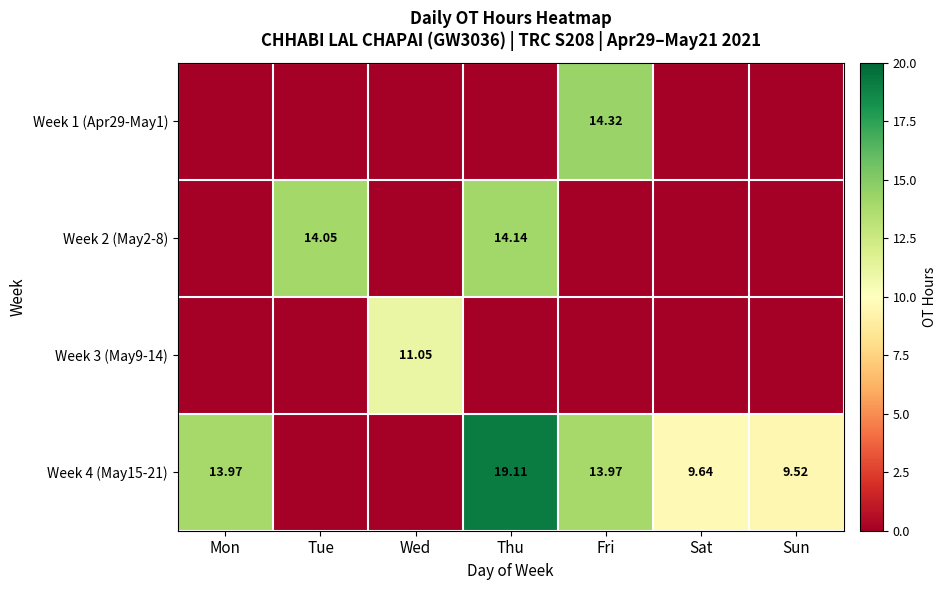

Which series has the largest total across all categories?

Week 4 (May15-21)